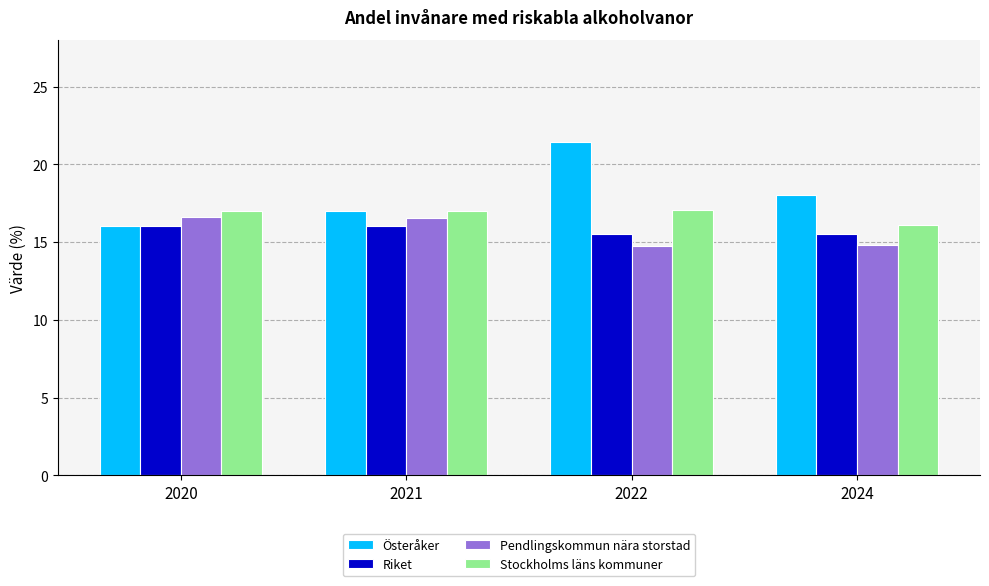

Where does the Österåker series first go above 18?

2022